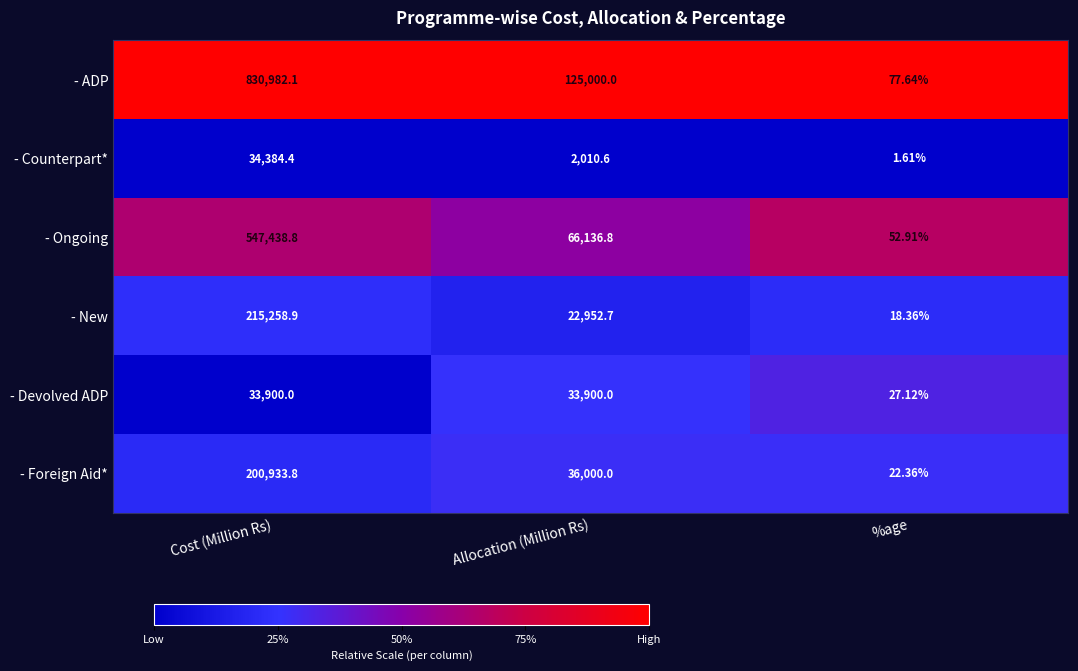

Where is - Devolved ADP nearest to the value 16963?

%age